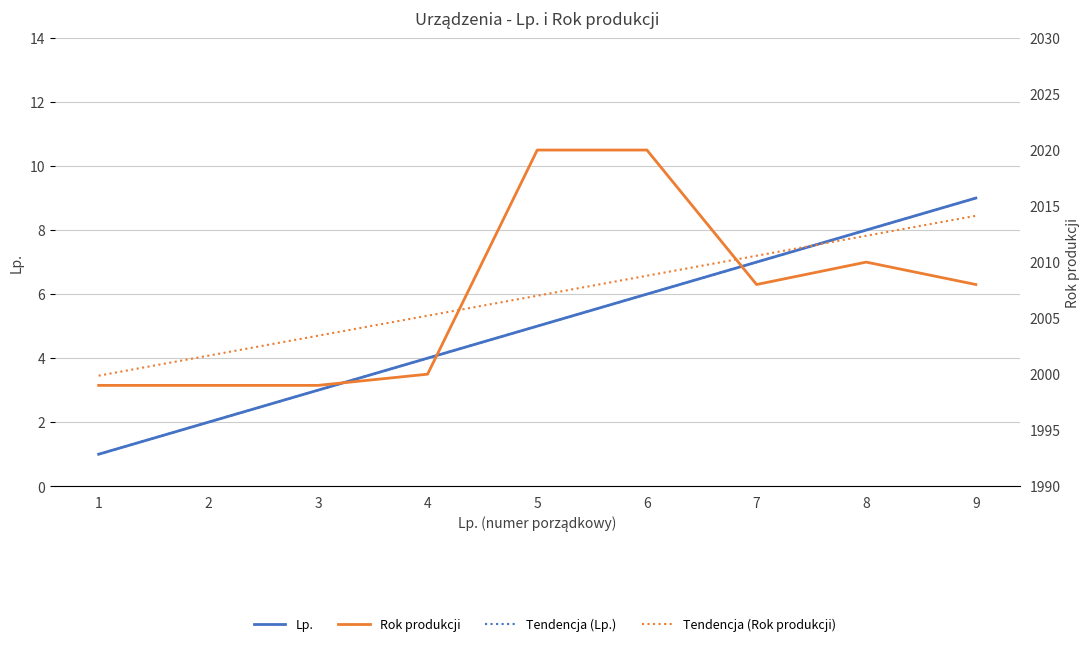

What is the smallest value displayed?

1.0